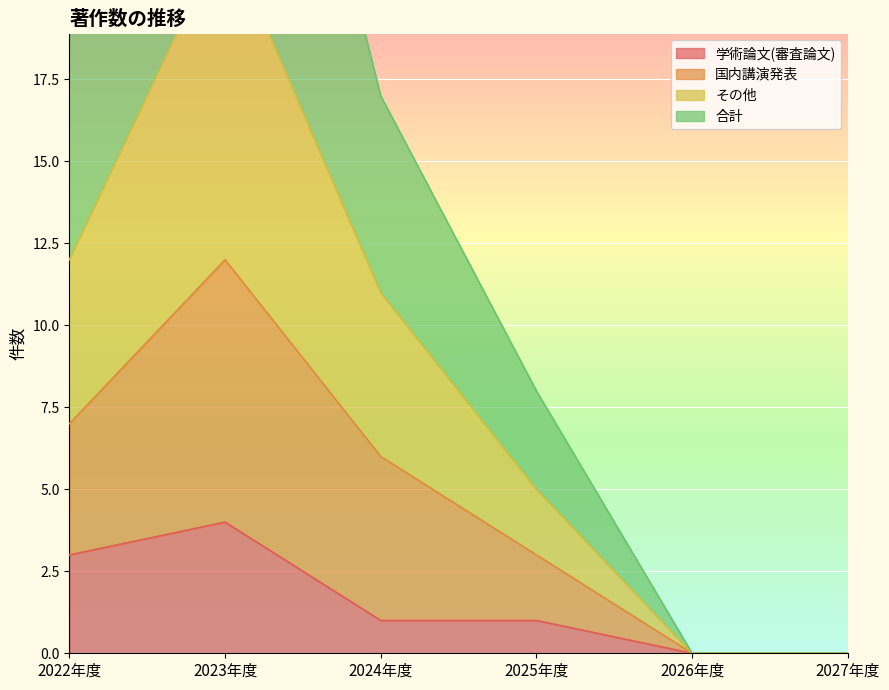

True or false: 学術論文(審査論文) has a value of 2 at 2022年度.

False